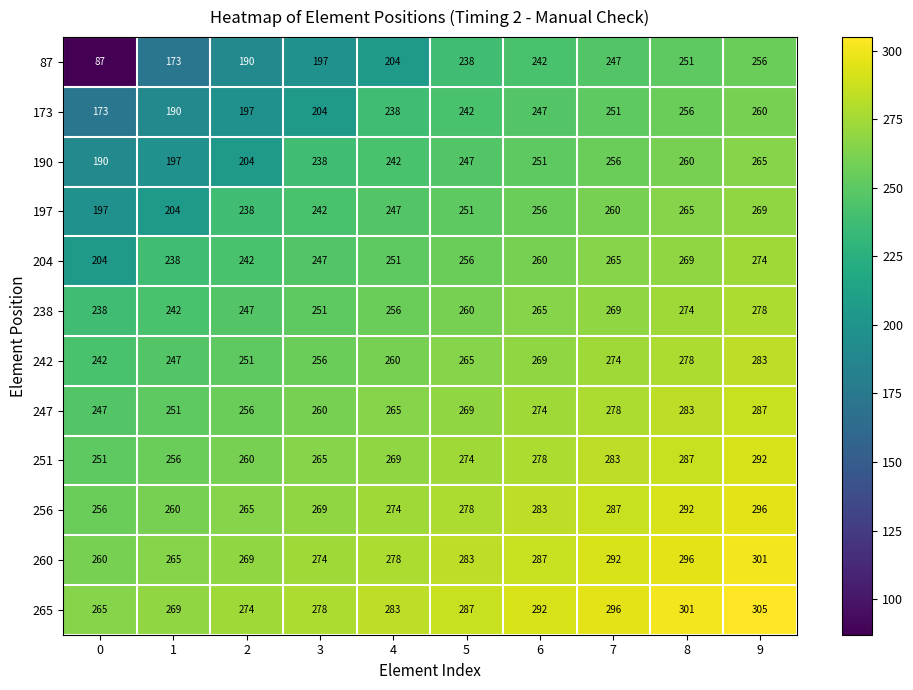

What is the sum of all 190 values?

2350